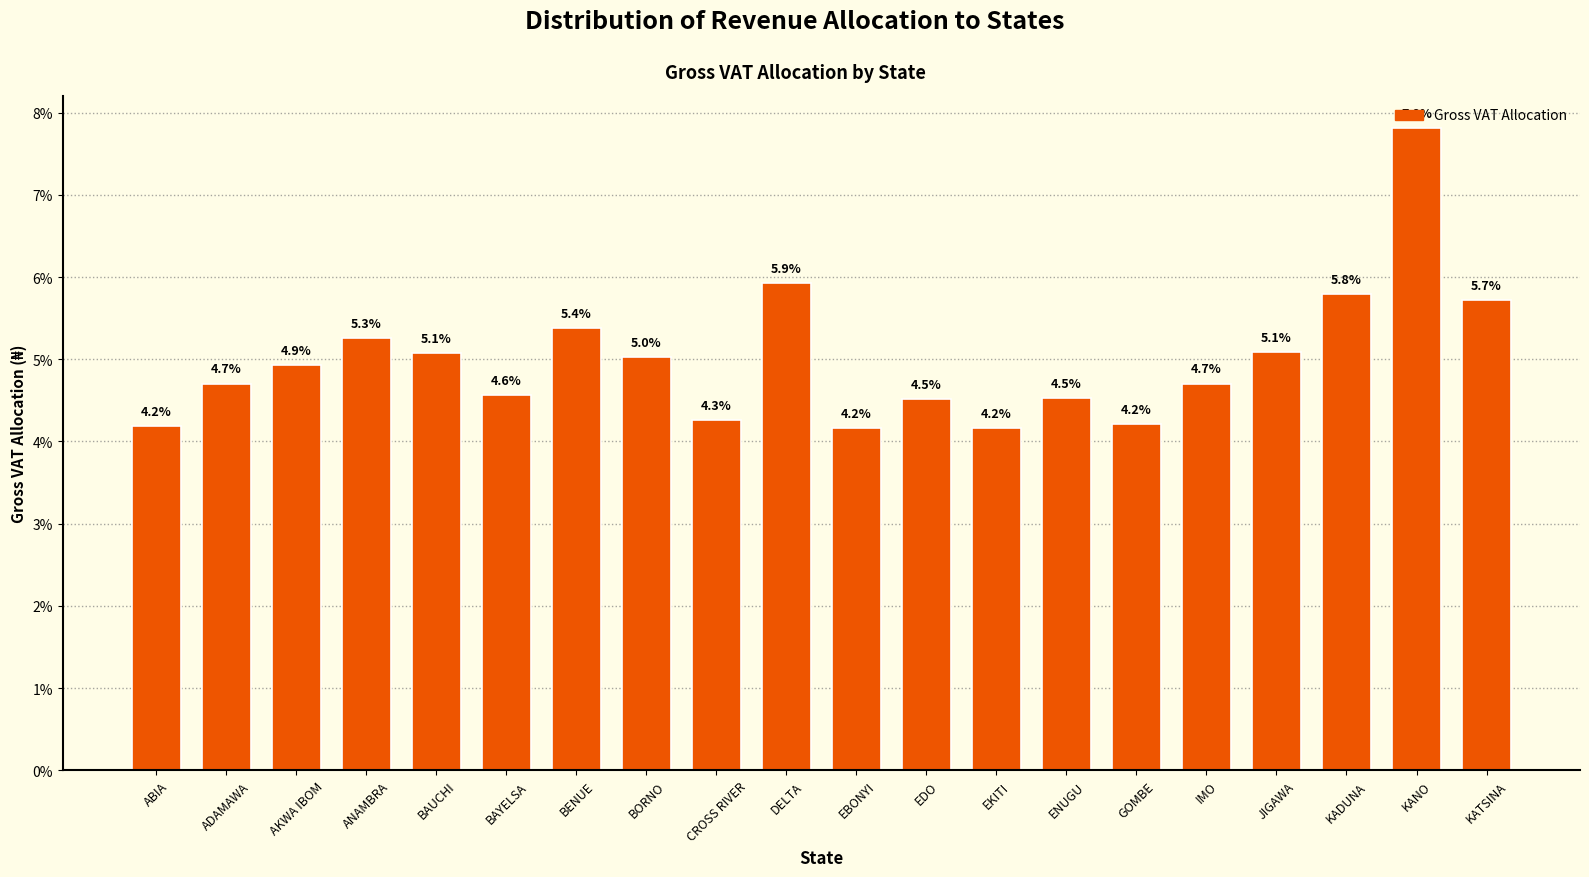

What is the label of the 7th bar from the left?

BENUE